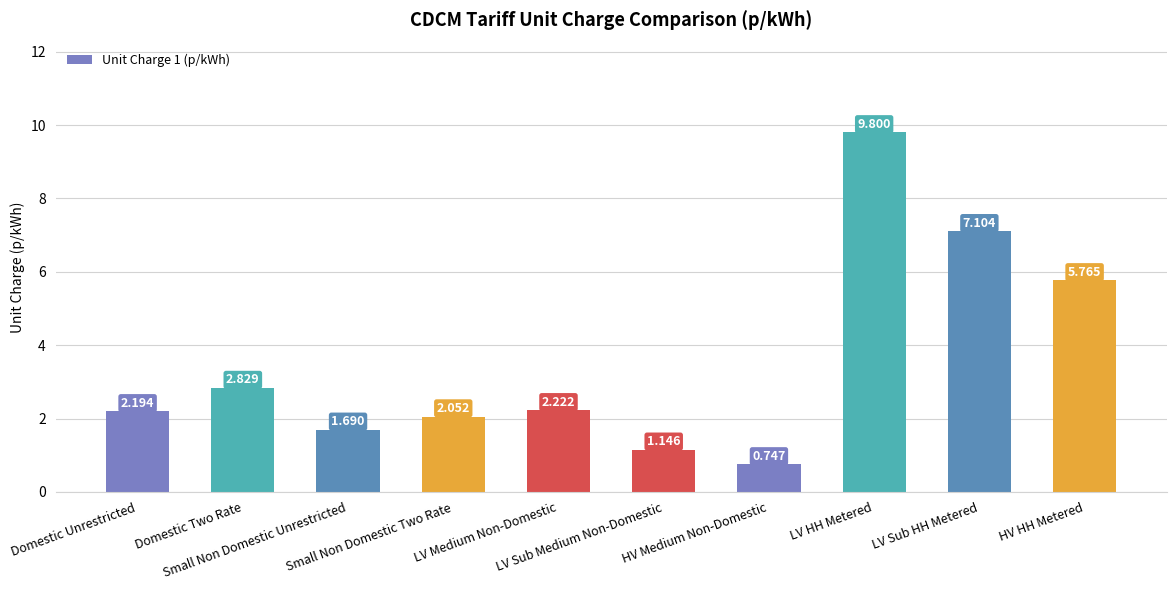

List the labels in order of value, largest first.

LV HH Metered, LV Sub HH Metered, HV HH Metered, Domestic Two Rate, LV Medium Non-Domestic, Domestic Unrestricted, Small Non Domestic Two Rate, Small Non Domestic Unrestricted, LV Sub Medium Non-Domestic, HV Medium Non-Domestic